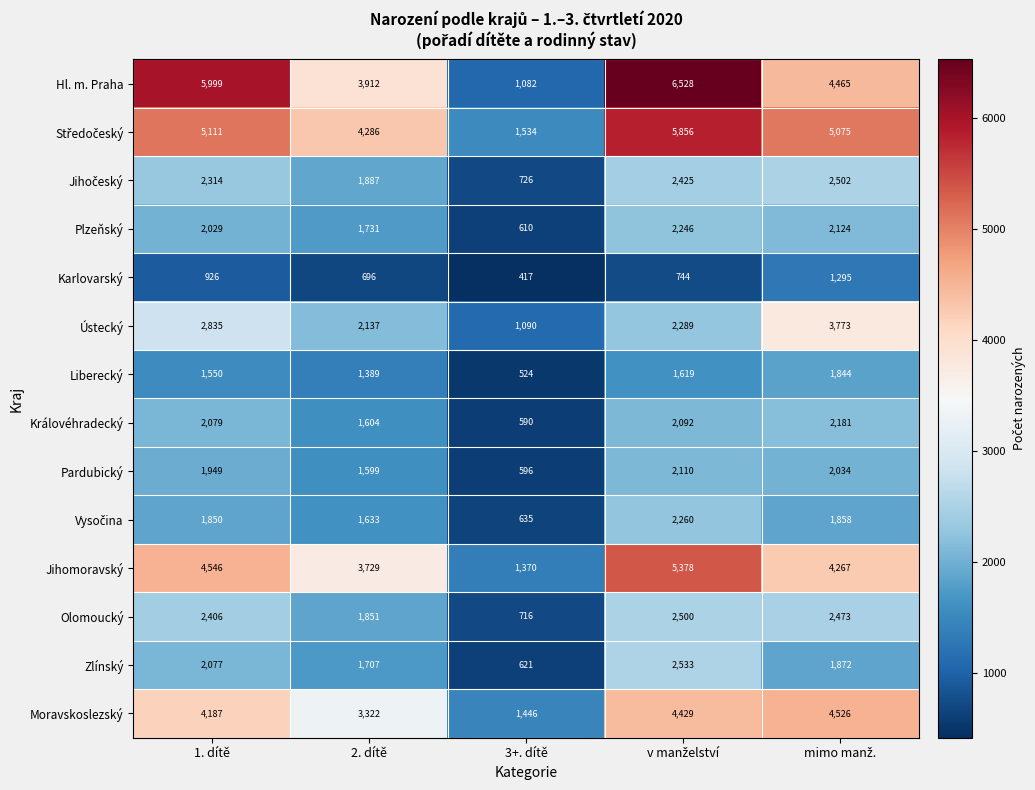

What is the highest value of the Ústecký series?

3773